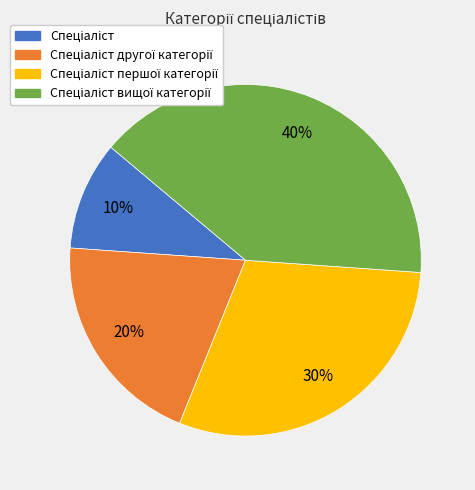

To the nearest percent, what is the difference between the largest and smallest slice percentages?

30%